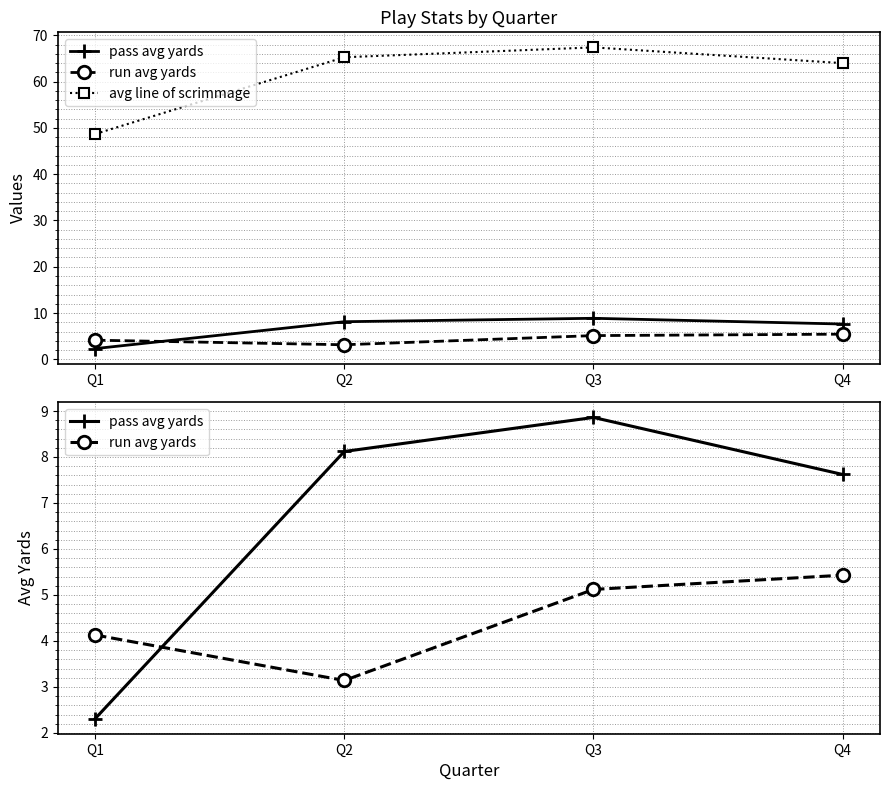

At which category does pass avg yards reach its first local peak?

Q3